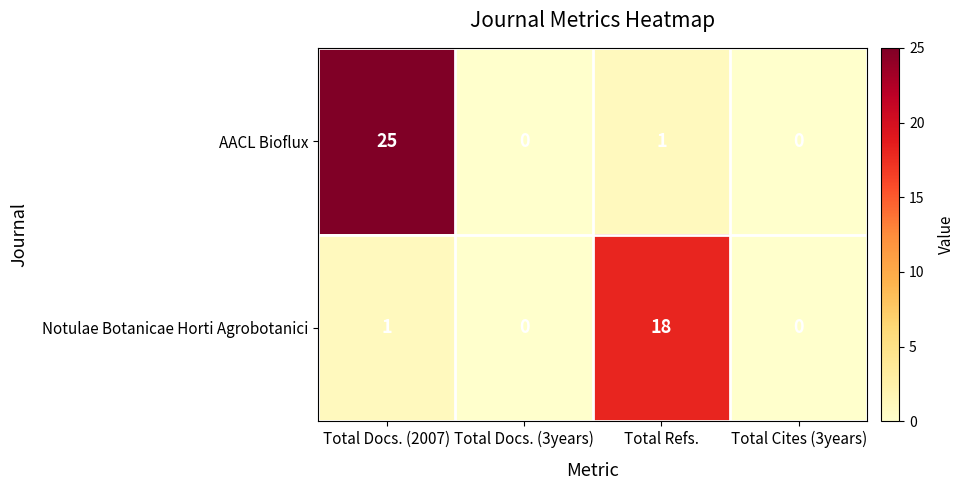

True or false: AACL Bioflux has a value of 1 at Total Refs..

True